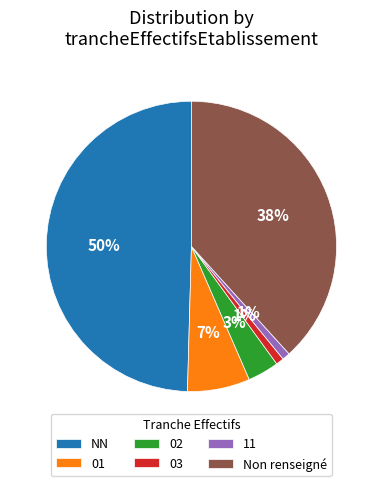

Does 11 account for over 50% of the chart?

No